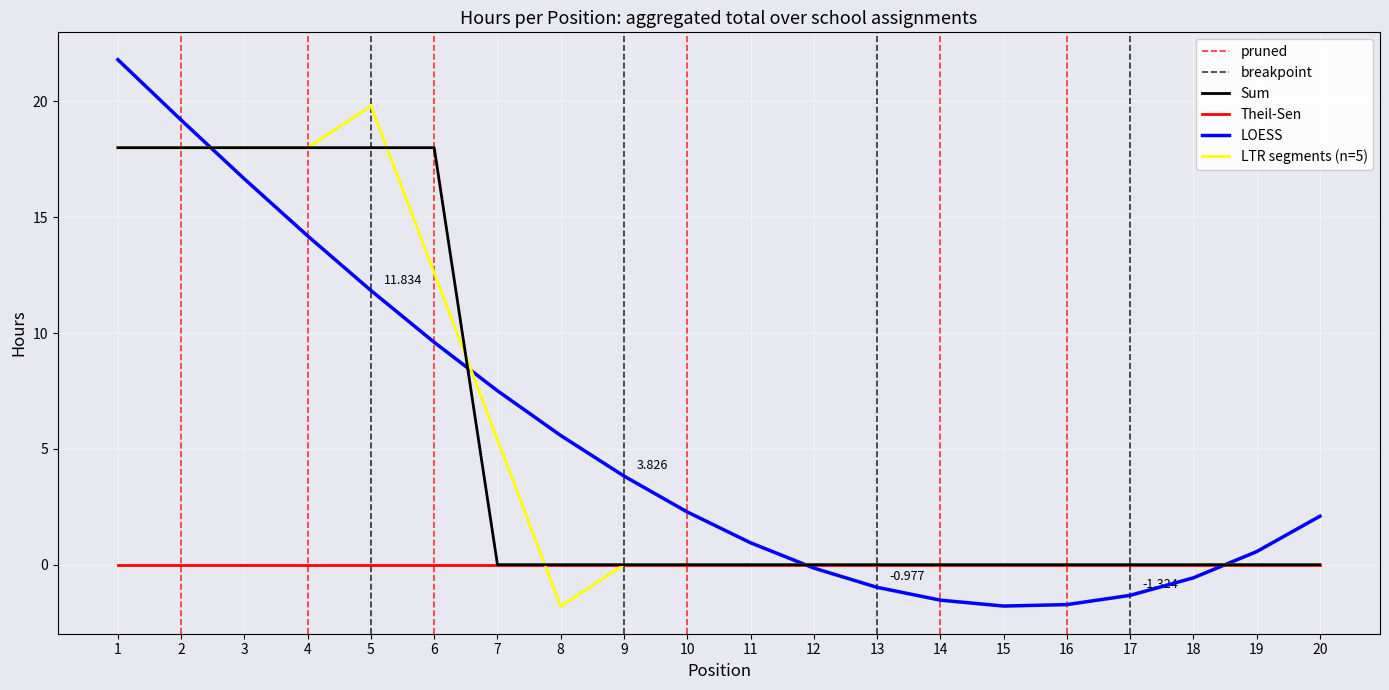

Is the value of Theil-Sen at 15 greater than the value of LTR segments (n=5) at 1?

No